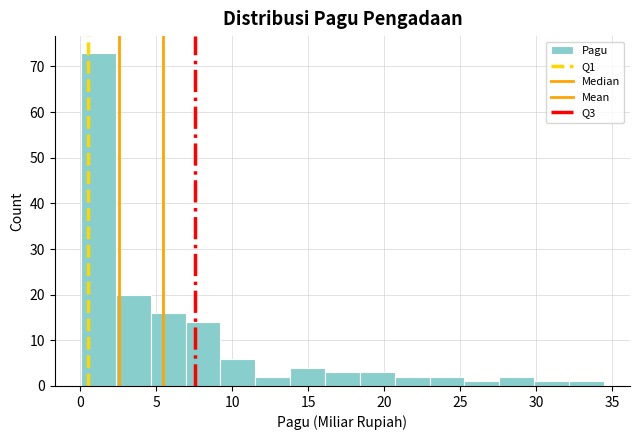

Reading left to right, transcribe this chart: for each bar, give the range it covers on the x-axis and its height. Neither the bar edges nor the heights are printed on the chart, so give them approximately, as read against the axes.

0.0 to 2.5: 73
2.5 to 4.5: 20
4.5 to 7.0: 16
7.0 to 9.0: 14
9.0 to 11.5: 6
11.5 to 14.0: 2
14.0 to 16.0: 4
16.0 to 18.5: 3
18.5 to 20.5: 3
20.5 to 23.0: 2
23.0 to 25.5: 2
25.5 to 27.5: 1
27.5 to 30.0: 2
30.0 to 32.0: 1
32.0 to 34.5: 1